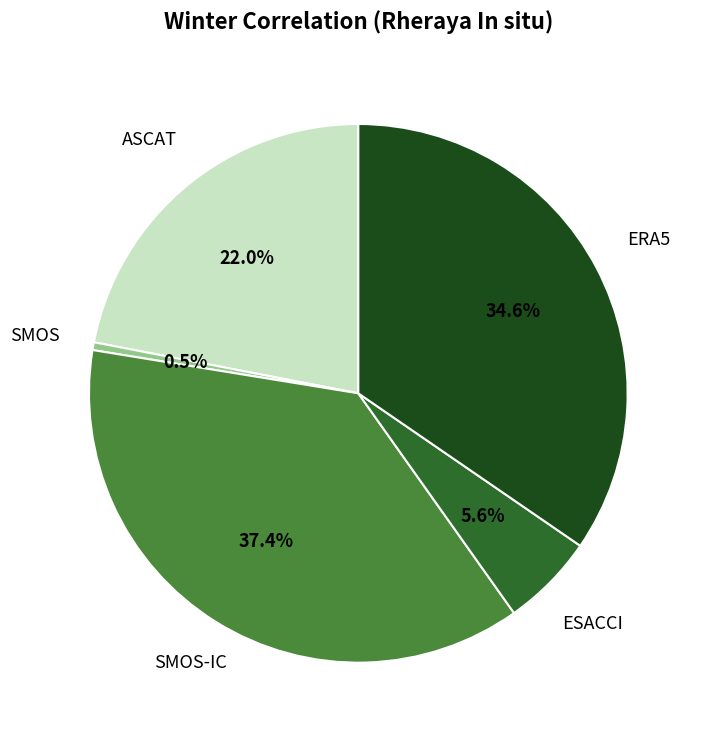

To the nearest percent, what is the average slice percentage?

20%